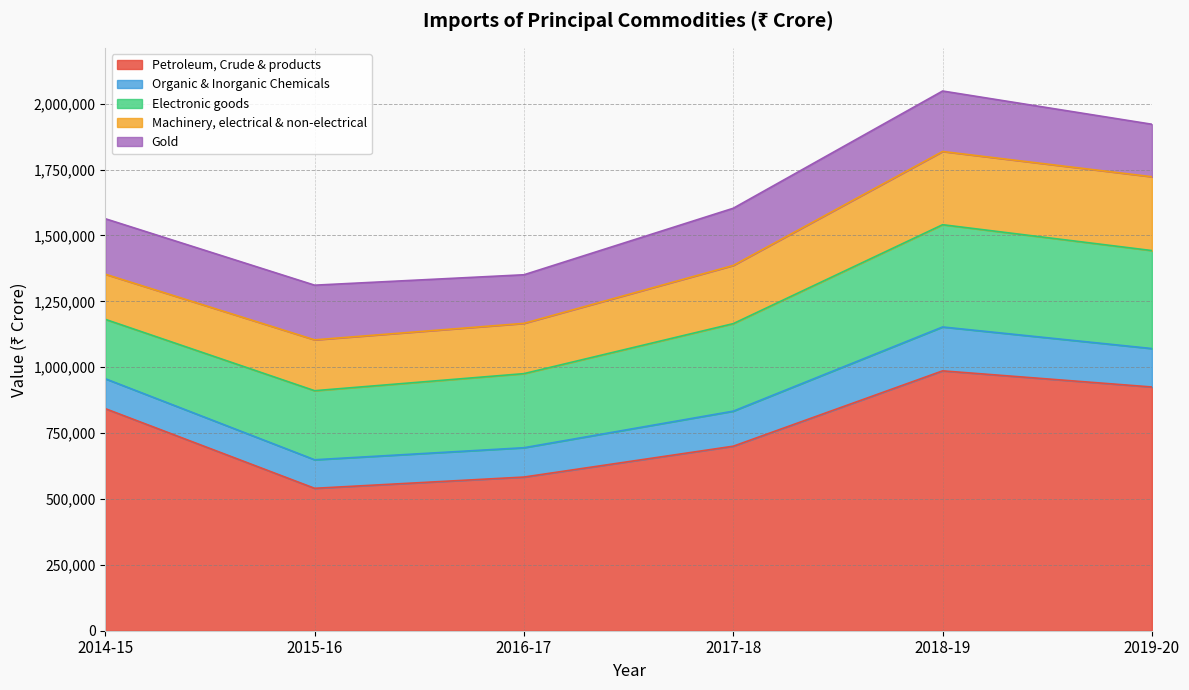

What is the value of the Electronic goods point at the 2nd from the left?

262083